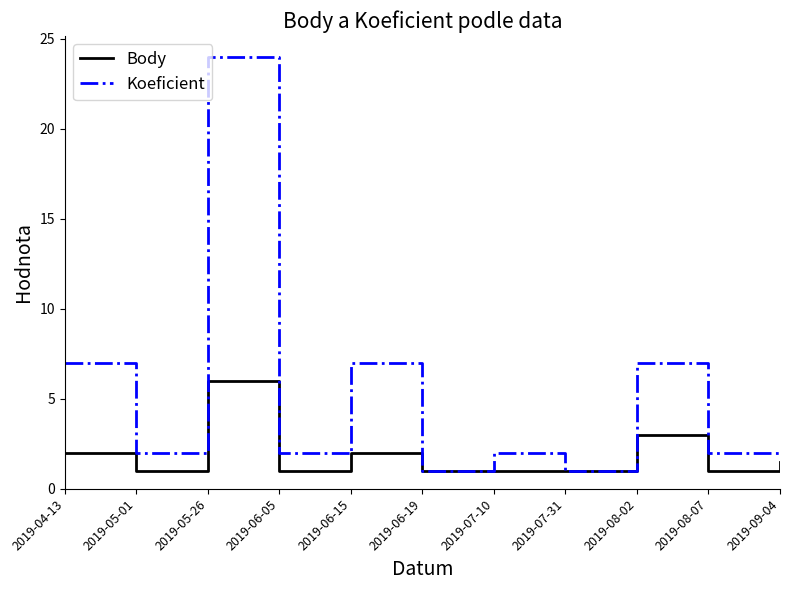

The value of Body at 2019-08-07 is 1.0. True or false?

True